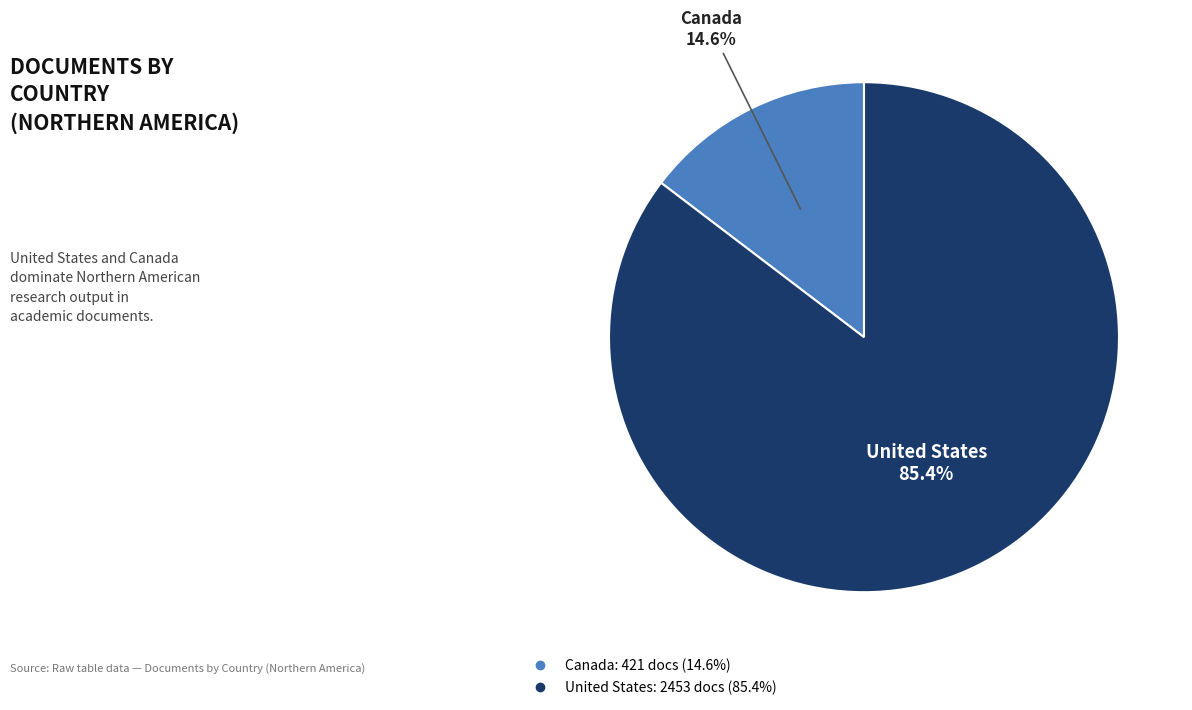

To the nearest percent, what is the combined percentage of United States and Canada?

100%